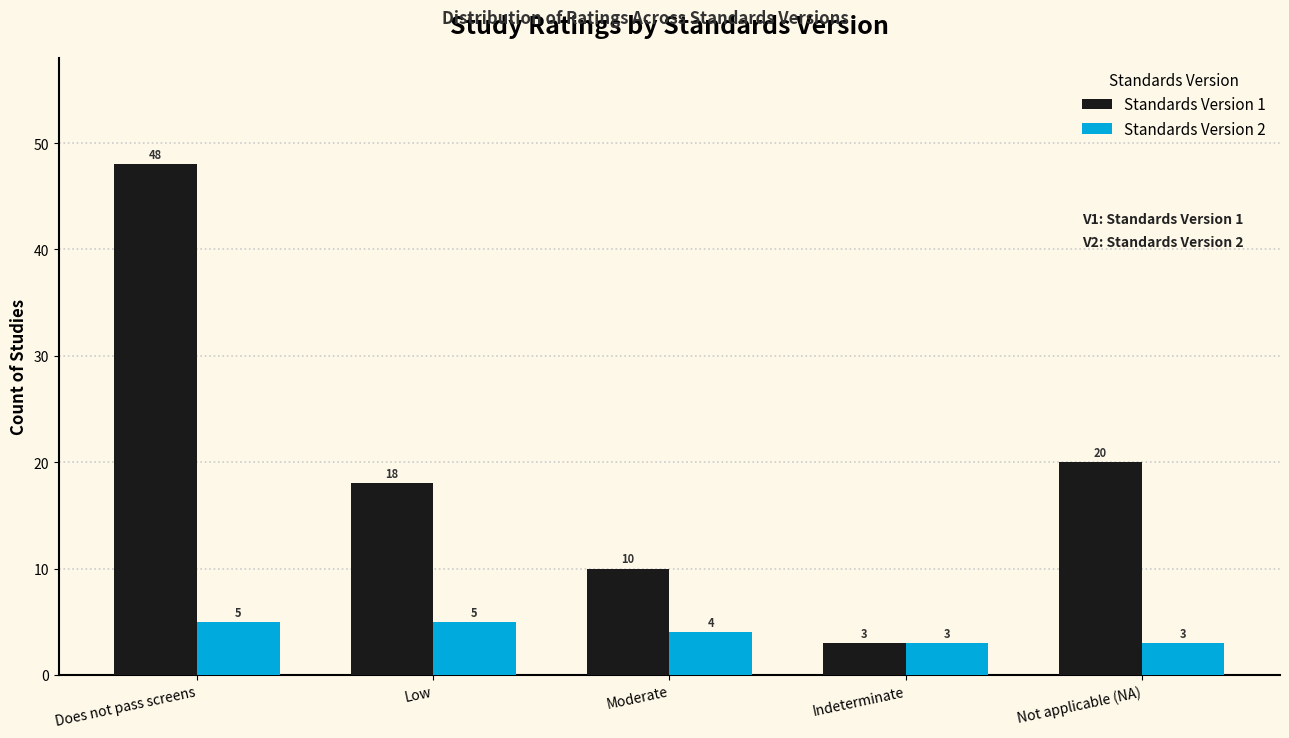

Reading right to left, transcribe all the data shown in this chart.

Standards Version 1: 20	3	10	18	48
Standards Version 2: 3	3	4	5	5